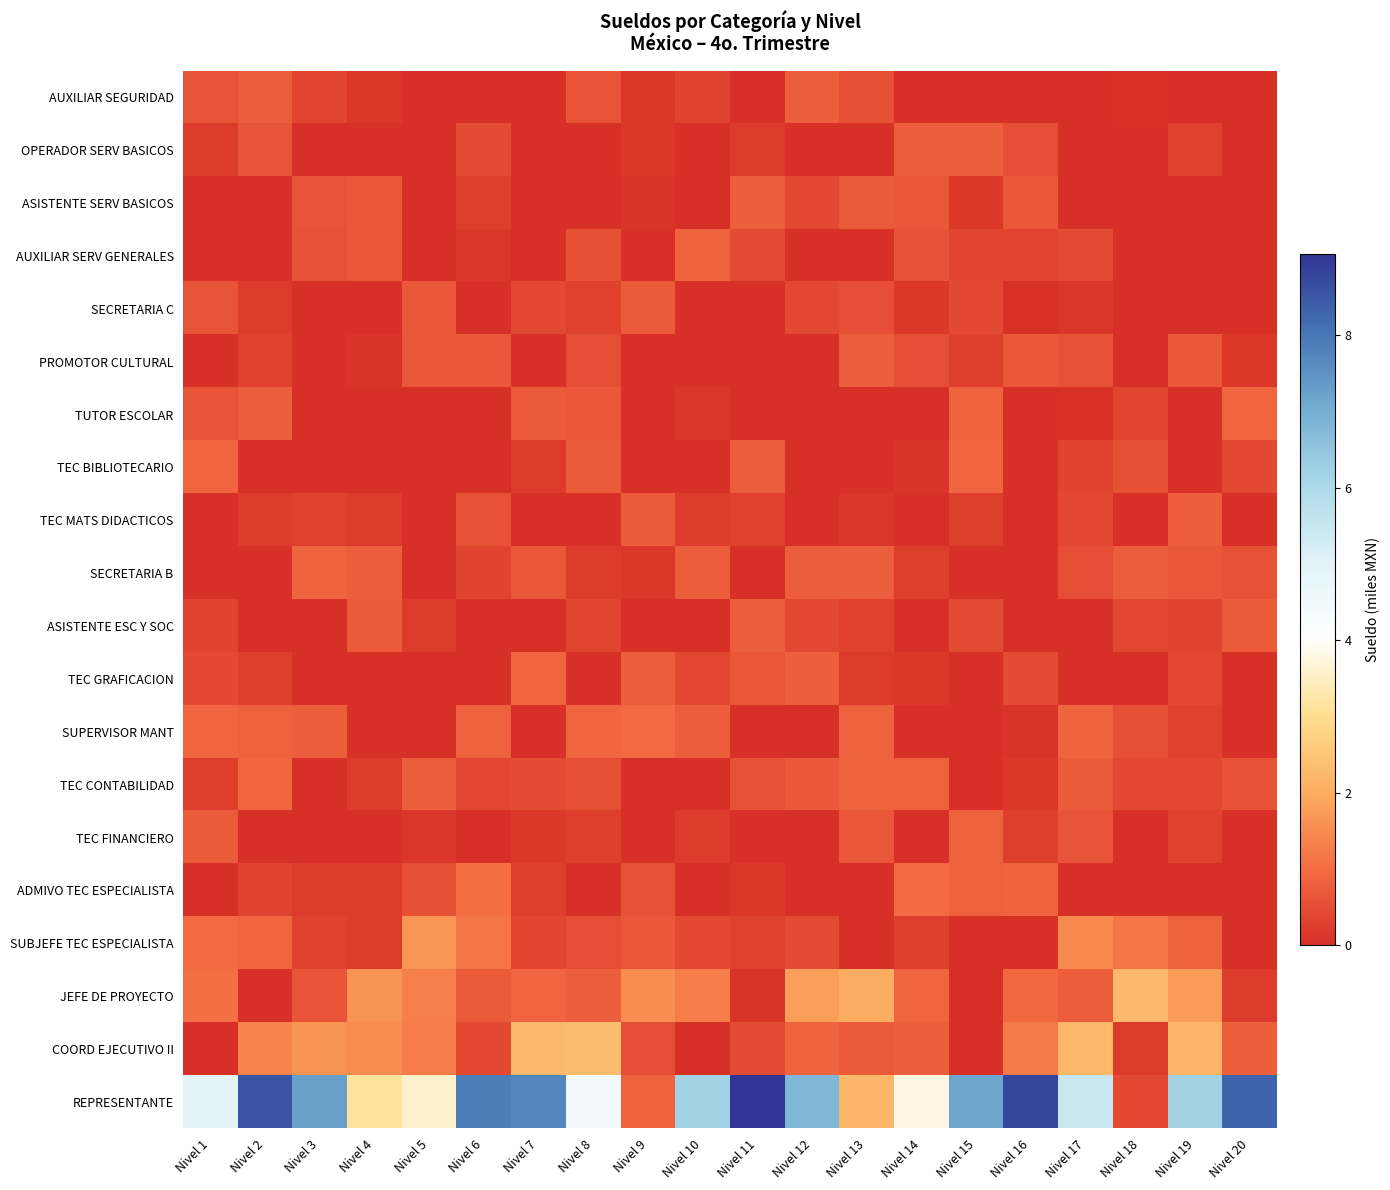

Reading left to right, what are all the values shown in this chart?

AUXILIAR SEGURIDAD: Nivel 1=0.6	Nivel 2=0.7	Nivel 3=0.4	Nivel 4=0.2	Nivel 5=0.0	Nivel 6=0.0	Nivel 7=0.0	Nivel 8=0.6	Nivel 9=0.2	Nivel 10=0.3	Nivel 11=0.0	Nivel 12=0.8	Nivel 13=0.6	Nivel 14=0.0	Nivel 15=0.0	Nivel 16=0.0	Nivel 17=0.0	Nivel 18=0.0	Nivel 19=0.0	Nivel 20=0.0
OPERADOR SERV BASICOS: Nivel 1=0.2	Nivel 2=0.6	Nivel 3=0.0	Nivel 4=0.0	Nivel 5=0.0	Nivel 6=0.5	Nivel 7=0.0	Nivel 8=0.0	Nivel 9=0.2	Nivel 10=0.0	Nivel 11=0.2	Nivel 12=0.0	Nivel 13=0.0	Nivel 14=0.7	Nivel 15=0.8	Nivel 16=0.5	Nivel 17=0.0	Nivel 18=0.0	Nivel 19=0.3	Nivel 20=0.0
ASISTENTE SERV BASICOS: Nivel 1=0.0	Nivel 2=0.0	Nivel 3=0.6	Nivel 4=0.7	Nivel 5=0.0	Nivel 6=0.3	Nivel 7=0.0	Nivel 8=0.0	Nivel 9=0.1	Nivel 10=0.0	Nivel 11=0.8	Nivel 12=0.5	Nivel 13=0.7	Nivel 14=0.7	Nivel 15=0.2	Nivel 16=0.7	Nivel 17=0.0	Nivel 18=0.0	Nivel 19=0.0	Nivel 20=0.0
AUXILIAR SERV GENERALES: Nivel 1=0.0	Nivel 2=0.0	Nivel 3=0.6	Nivel 4=0.7	Nivel 5=0.0	Nivel 6=0.1	Nivel 7=0.0	Nivel 8=0.5	Nivel 9=0.0	Nivel 10=0.9	Nivel 11=0.5	Nivel 12=0.0	Nivel 13=0.0	Nivel 14=0.6	Nivel 15=0.4	Nivel 16=0.4	Nivel 17=0.5	Nivel 18=0.0	Nivel 19=0.0	Nivel 20=0.0
SECRETARIA C: Nivel 1=0.6	Nivel 2=0.2	Nivel 3=0.0	Nivel 4=0.0	Nivel 5=0.7	Nivel 6=0.0	Nivel 7=0.4	Nivel 8=0.3	Nivel 9=0.7	Nivel 10=0.0	Nivel 11=0.0	Nivel 12=0.4	Nivel 13=0.5	Nivel 14=0.2	Nivel 15=0.5	Nivel 16=0.1	Nivel 17=0.1	Nivel 18=0.0	Nivel 19=0.0	Nivel 20=0.0
PROMOTOR CULTURAL: Nivel 1=0.0	Nivel 2=0.3	Nivel 3=0.0	Nivel 4=0.1	Nivel 5=0.7	Nivel 6=0.7	Nivel 7=0.0	Nivel 8=0.5	Nivel 9=0.0	Nivel 10=0.0	Nivel 11=0.0	Nivel 12=0.0	Nivel 13=0.8	Nivel 14=0.5	Nivel 15=0.3	Nivel 16=0.7	Nivel 17=0.6	Nivel 18=0.0	Nivel 19=0.7	Nivel 20=0.1
TUTOR ESCOLAR: Nivel 1=0.6	Nivel 2=0.8	Nivel 3=0.0	Nivel 4=0.0	Nivel 5=0.0	Nivel 6=0.0	Nivel 7=0.7	Nivel 8=0.6	Nivel 9=0.0	Nivel 10=0.1	Nivel 11=0.0	Nivel 12=0.0	Nivel 13=0.0	Nivel 14=0.0	Nivel 15=0.9	Nivel 16=0.0	Nivel 17=0.1	Nivel 18=0.4	Nivel 19=0.0	Nivel 20=0.9
TEC BIBLIOTECARIO: Nivel 1=0.9	Nivel 2=0.0	Nivel 3=0.0	Nivel 4=0.0	Nivel 5=0.0	Nivel 6=0.0	Nivel 7=0.2	Nivel 8=0.7	Nivel 9=0.0	Nivel 10=0.0	Nivel 11=0.8	Nivel 12=0.0	Nivel 13=0.0	Nivel 14=0.1	Nivel 15=0.9	Nivel 16=0.0	Nivel 17=0.3	Nivel 18=0.5	Nivel 19=0.0	Nivel 20=0.5
TEC MATS DIDACTICOS: Nivel 1=0.0	Nivel 2=0.2	Nivel 3=0.3	Nivel 4=0.2	Nivel 5=0.0	Nivel 6=0.6	Nivel 7=0.0	Nivel 8=0.0	Nivel 9=0.7	Nivel 10=0.2	Nivel 11=0.3	Nivel 12=0.0	Nivel 13=0.1	Nivel 14=0.0	Nivel 15=0.3	Nivel 16=0.0	Nivel 17=0.4	Nivel 18=0.0	Nivel 19=0.8	Nivel 20=0.0
SECRETARIA B: Nivel 1=0.0	Nivel 2=0.0	Nivel 3=0.9	Nivel 4=0.8	Nivel 5=0.0	Nivel 6=0.3	Nivel 7=0.7	Nivel 8=0.2	Nivel 9=0.1	Nivel 10=0.8	Nivel 11=0.0	Nivel 12=0.8	Nivel 13=0.8	Nivel 14=0.3	Nivel 15=0.0	Nivel 16=0.0	Nivel 17=0.5	Nivel 18=0.8	Nivel 19=0.7	Nivel 20=0.6
ASISTENTE ESC Y SOC: Nivel 1=0.3	Nivel 2=0.0	Nivel 3=0.0	Nivel 4=0.7	Nivel 5=0.2	Nivel 6=0.0	Nivel 7=0.0	Nivel 8=0.4	Nivel 9=0.0	Nivel 10=0.0	Nivel 11=0.8	Nivel 12=0.4	Nivel 13=0.3	Nivel 14=0.0	Nivel 15=0.5	Nivel 16=0.0	Nivel 17=0.0	Nivel 18=0.4	Nivel 19=0.4	Nivel 20=0.7
TEC GRAFICACION: Nivel 1=0.4	Nivel 2=0.3	Nivel 3=0.0	Nivel 4=0.0	Nivel 5=0.0	Nivel 6=0.0	Nivel 7=0.9	Nivel 8=0.0	Nivel 9=0.8	Nivel 10=0.4	Nivel 11=0.6	Nivel 12=0.8	Nivel 13=0.2	Nivel 14=0.2	Nivel 15=0.0	Nivel 16=0.5	Nivel 17=0.0	Nivel 18=0.0	Nivel 19=0.4	Nivel 20=0.0
SUPERVISOR MANT: Nivel 1=0.9	Nivel 2=0.8	Nivel 3=0.8	Nivel 4=0.0	Nivel 5=0.0	Nivel 6=0.8	Nivel 7=0.0	Nivel 8=0.9	Nivel 9=1.0	Nivel 10=0.8	Nivel 11=0.0	Nivel 12=0.0	Nivel 13=0.8	Nivel 14=0.0	Nivel 15=0.0	Nivel 16=0.1	Nivel 17=0.9	Nivel 18=0.5	Nivel 19=0.3	Nivel 20=0.0
TEC CONTABILIDAD: Nivel 1=0.3	Nivel 2=0.9	Nivel 3=0.0	Nivel 4=0.2	Nivel 5=0.8	Nivel 6=0.4	Nivel 7=0.5	Nivel 8=0.5	Nivel 9=0.0	Nivel 10=0.0	Nivel 11=0.6	Nivel 12=0.7	Nivel 13=0.8	Nivel 14=0.8	Nivel 15=0.0	Nivel 16=0.1	Nivel 17=0.7	Nivel 18=0.4	Nivel 19=0.4	Nivel 20=0.6
TEC FINANCIERO: Nivel 1=0.7	Nivel 2=0.0	Nivel 3=0.0	Nivel 4=0.0	Nivel 5=0.1	Nivel 6=0.0	Nivel 7=0.2	Nivel 8=0.3	Nivel 9=0.0	Nivel 10=0.2	Nivel 11=0.0	Nivel 12=0.0	Nivel 13=0.7	Nivel 14=0.0	Nivel 15=0.8	Nivel 16=0.3	Nivel 17=0.6	Nivel 18=0.0	Nivel 19=0.3	Nivel 20=0.0
ADMIVO TEC ESPECIALISTA: Nivel 1=0.0	Nivel 2=0.3	Nivel 3=0.2	Nivel 4=0.2	Nivel 5=0.6	Nivel 6=1.1	Nivel 7=0.3	Nivel 8=0.0	Nivel 9=0.6	Nivel 10=0.0	Nivel 11=0.2	Nivel 12=0.0	Nivel 13=0.0	Nivel 14=1.0	Nivel 15=0.8	Nivel 16=0.9	Nivel 17=0.0	Nivel 18=0.0	Nivel 19=0.0	Nivel 20=0.0
SUBJEFE TEC ESPECIALISTA: Nivel 1=1.0	Nivel 2=0.9	Nivel 3=0.3	Nivel 4=0.2	Nivel 5=1.6	Nivel 6=1.2	Nivel 7=0.4	Nivel 8=0.5	Nivel 9=0.7	Nivel 10=0.5	Nivel 11=0.3	Nivel 12=0.5	Nivel 13=0.0	Nivel 14=0.3	Nivel 15=0.0	Nivel 16=0.0	Nivel 17=1.5	Nivel 18=1.1	Nivel 19=0.8	Nivel 20=0.0
JEFE DE PROYECTO: Nivel 1=1.1	Nivel 2=0.0	Nivel 3=0.6	Nivel 4=1.6	Nivel 5=1.3	Nivel 6=0.7	Nivel 7=0.9	Nivel 8=0.8	Nivel 9=1.5	Nivel 10=1.3	Nivel 11=0.1	Nivel 12=1.8	Nivel 13=2.0	Nivel 14=0.9	Nivel 15=0.0	Nivel 16=0.9	Nivel 17=0.8	Nivel 18=2.2	Nivel 19=1.8	Nivel 20=0.2
COORD EJECUTIVO II: Nivel 1=0.0	Nivel 2=1.4	Nivel 3=1.6	Nivel 4=1.5	Nivel 5=1.2	Nivel 6=0.5	Nivel 7=2.3	Nivel 8=2.3	Nivel 9=0.5	Nivel 10=0.0	Nivel 11=0.5	Nivel 12=0.9	Nivel 13=0.7	Nivel 14=0.8	Nivel 15=0.0	Nivel 16=1.2	Nivel 17=2.2	Nivel 18=0.2	Nivel 19=2.2	Nivel 20=0.8
REPRESENTANTE: Nivel 1=4.9	Nivel 2=8.6	Nivel 3=7.2	Nivel 4=3.1	Nivel 5=3.6	Nivel 6=7.9	Nivel 7=7.7	Nivel 8=4.5	Nivel 9=0.8	Nivel 10=6.2	Nivel 11=9.1	Nivel 12=6.8	Nivel 13=2.2	Nivel 14=3.8	Nivel 15=7.2	Nivel 16=8.8	Nivel 17=5.5	Nivel 18=0.4	Nivel 19=6.2	Nivel 20=8.3